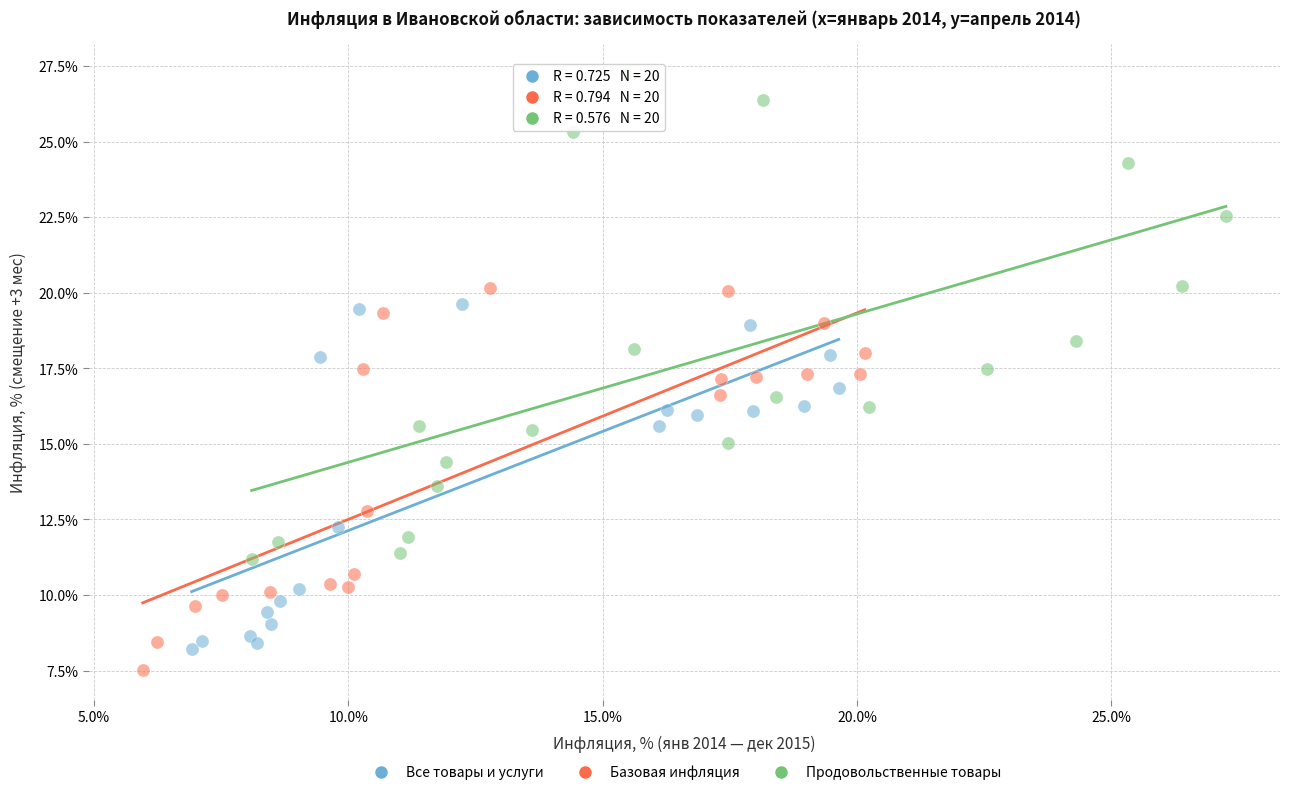

Which series reaches the maximum Y coordinate?

Продовольственные товары